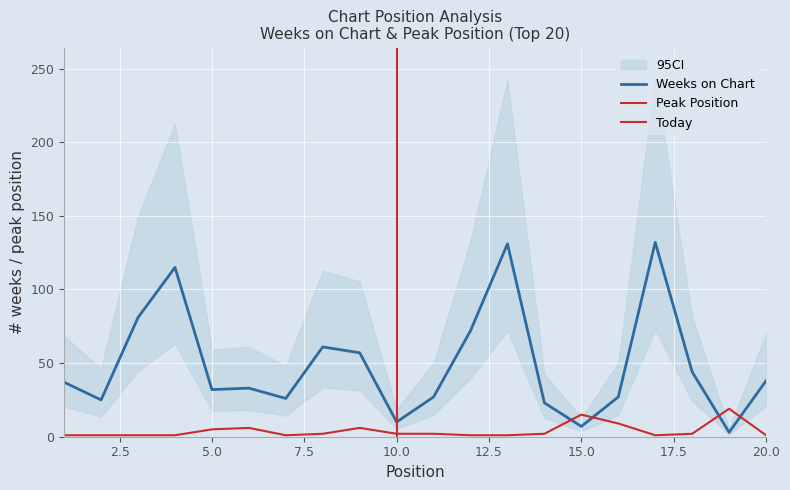

How many values in the Weeks on Chart series are below 37?

10